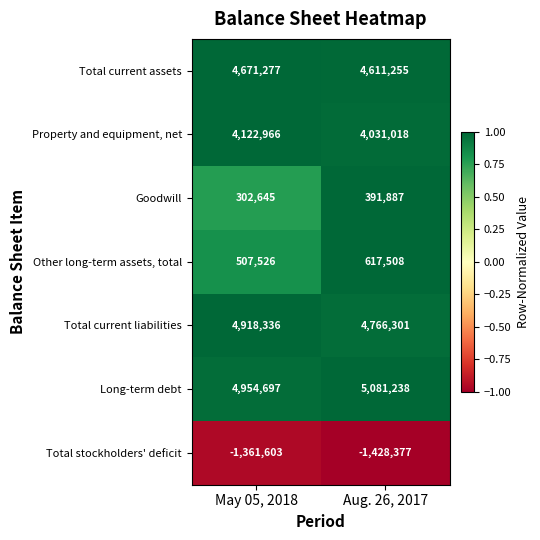

At which label is Other long-term assets, total closest to 562517?

May 05, 2018